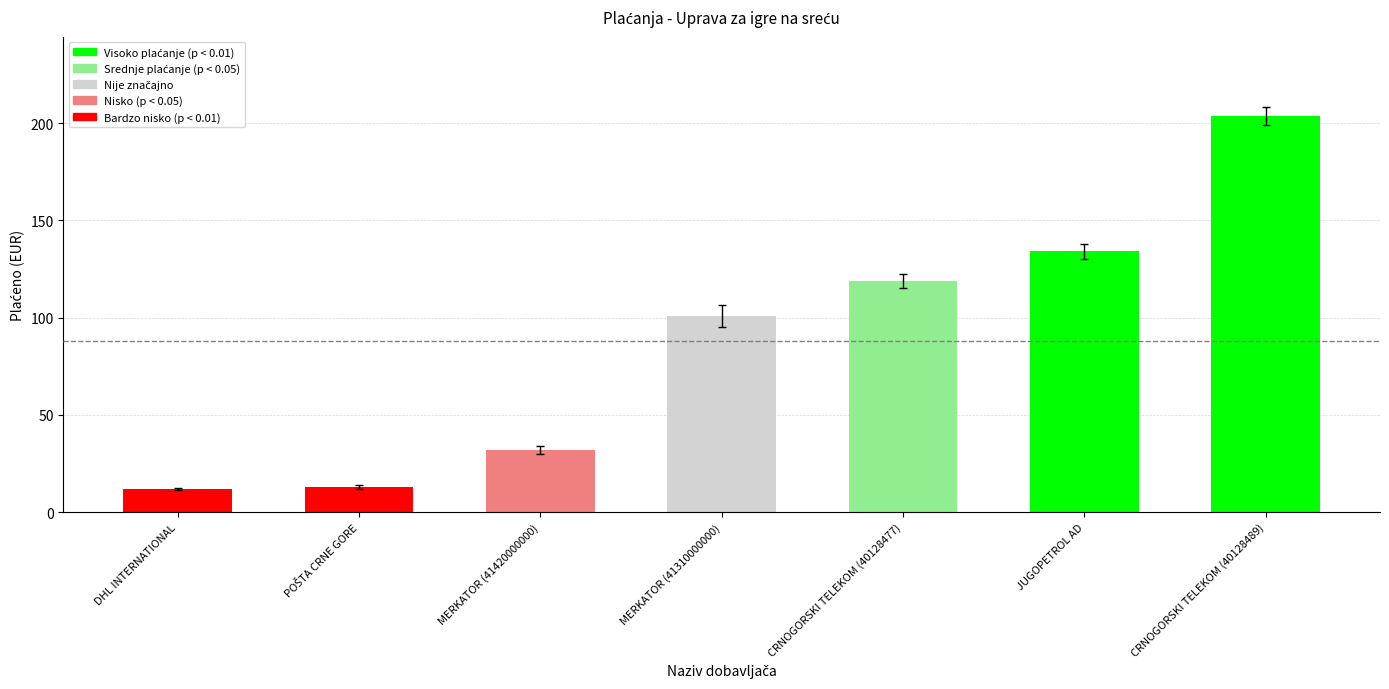

What is the greatest value displayed?

203.7